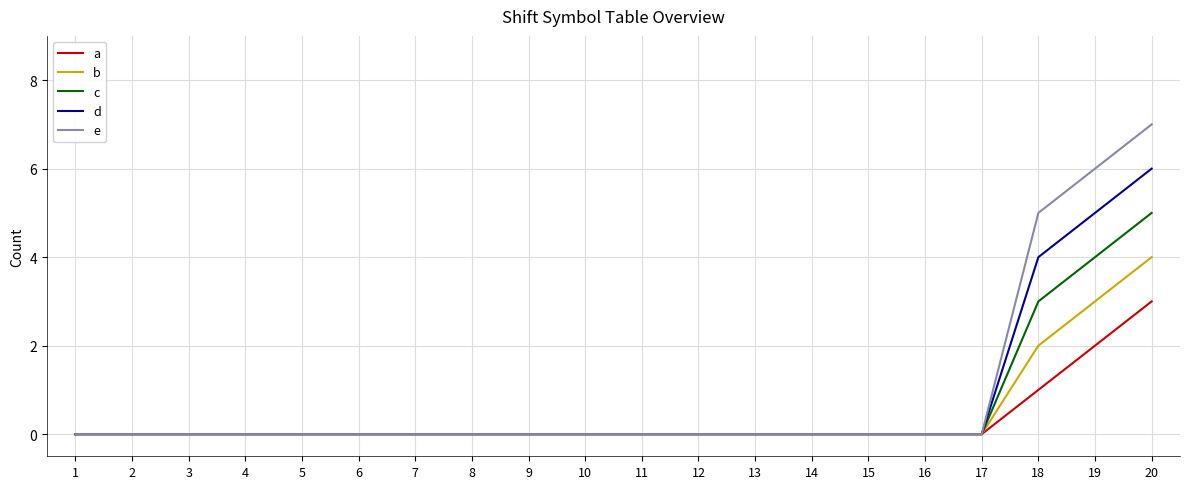

Reading right to left, what are all the values shown in this chart?

a: 20=3	19=2	18=1	17=0	16=0	15=0	14=0	13=0	12=0	11=0	10=0	9=0	8=0	7=0	6=0	5=0	4=0	3=0	2=0	1=0
b: 20=4	19=3	18=2	17=0	16=0	15=0	14=0	13=0	12=0	11=0	10=0	9=0	8=0	7=0	6=0	5=0	4=0	3=0	2=0	1=0
c: 20=5	19=4	18=3	17=0	16=0	15=0	14=0	13=0	12=0	11=0	10=0	9=0	8=0	7=0	6=0	5=0	4=0	3=0	2=0	1=0
d: 20=6	19=5	18=4	17=0	16=0	15=0	14=0	13=0	12=0	11=0	10=0	9=0	8=0	7=0	6=0	5=0	4=0	3=0	2=0	1=0
e: 20=7	19=6	18=5	17=0	16=0	15=0	14=0	13=0	12=0	11=0	10=0	9=0	8=0	7=0	6=0	5=0	4=0	3=0	2=0	1=0